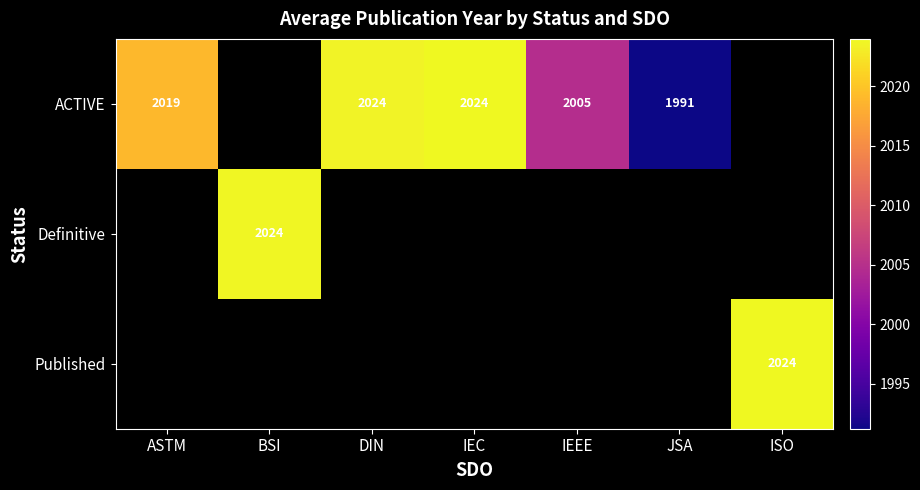

The value of ACTIVE at IEEE is 2005. True or false?

True